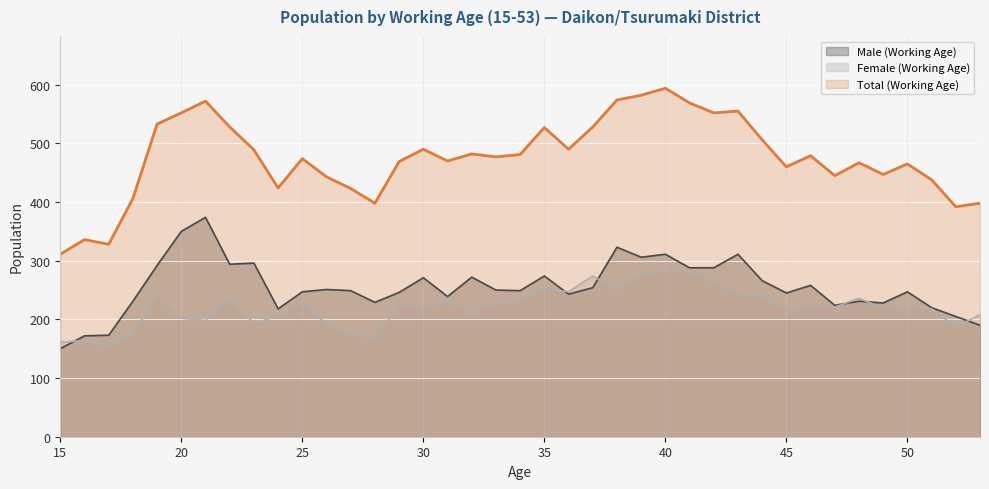

True or false: Male (Working Age) has more than 0 points higher than both neighbors.

True